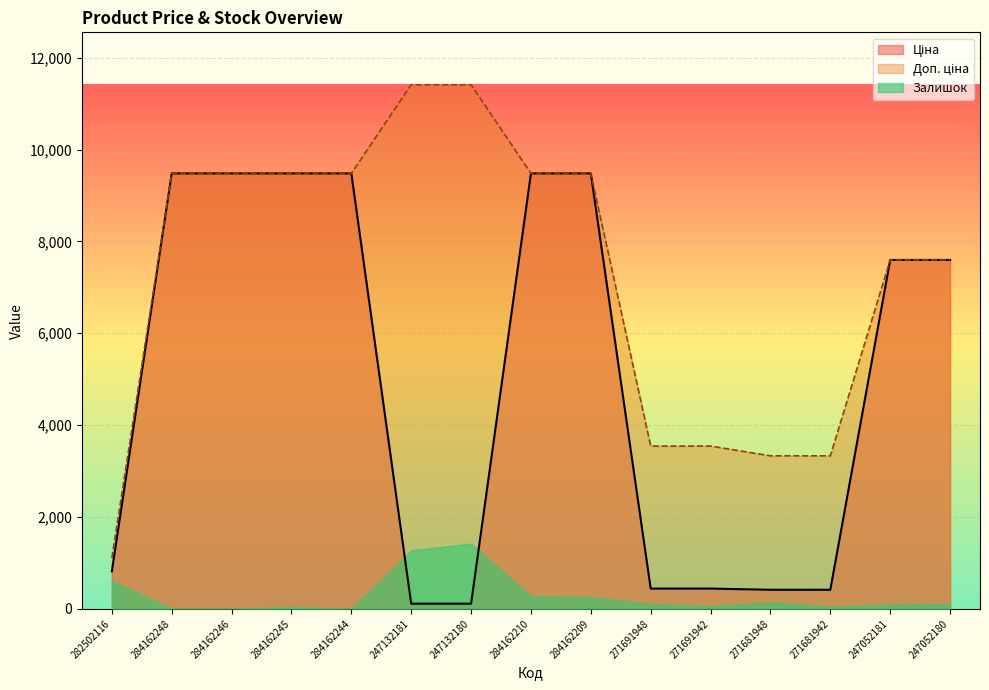

Between 284162245 and 271681942, which is larger?

284162245